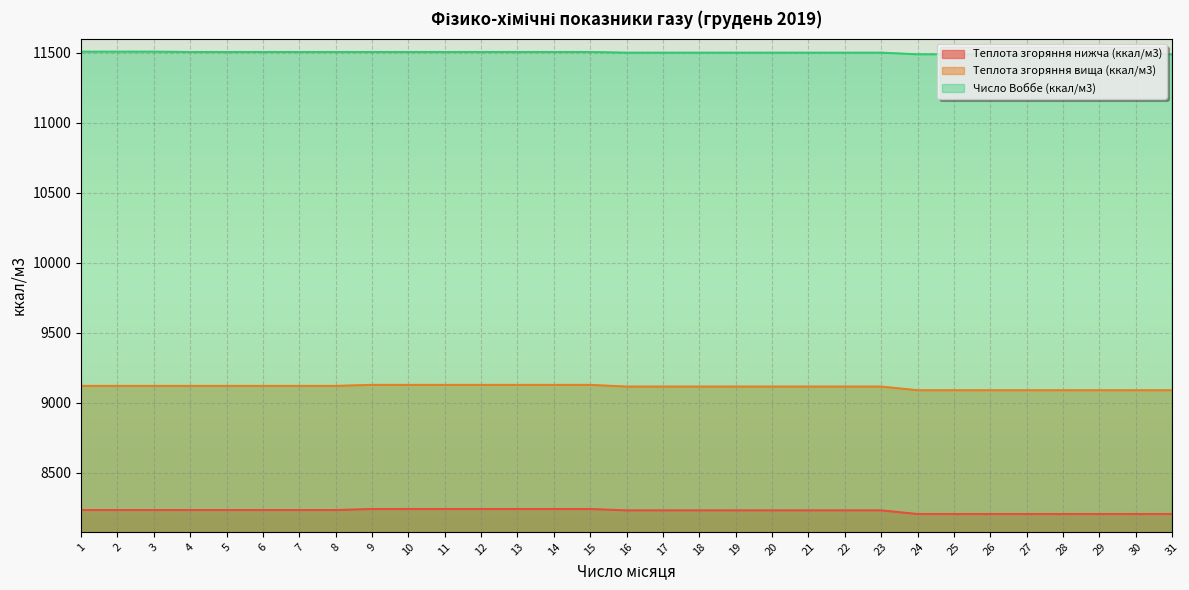

Which label corresponds to the largest value in the chart?

1